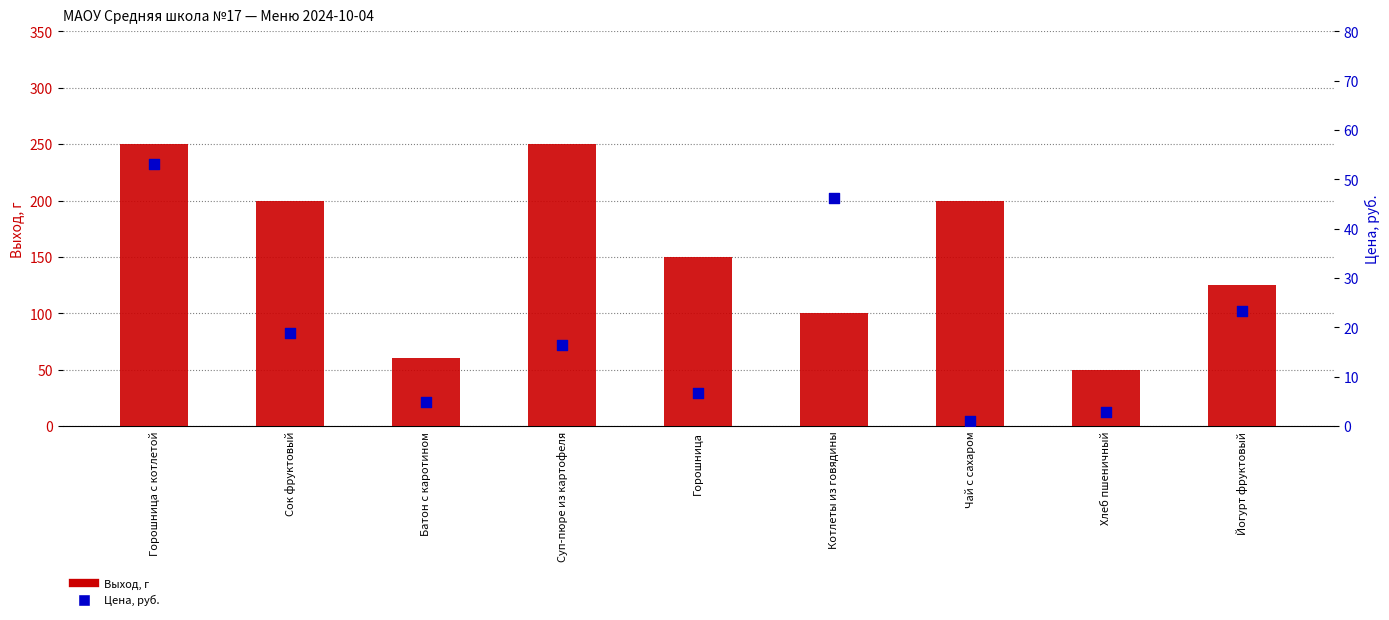

Which series reaches the maximum Y coordinate?

Выход, г